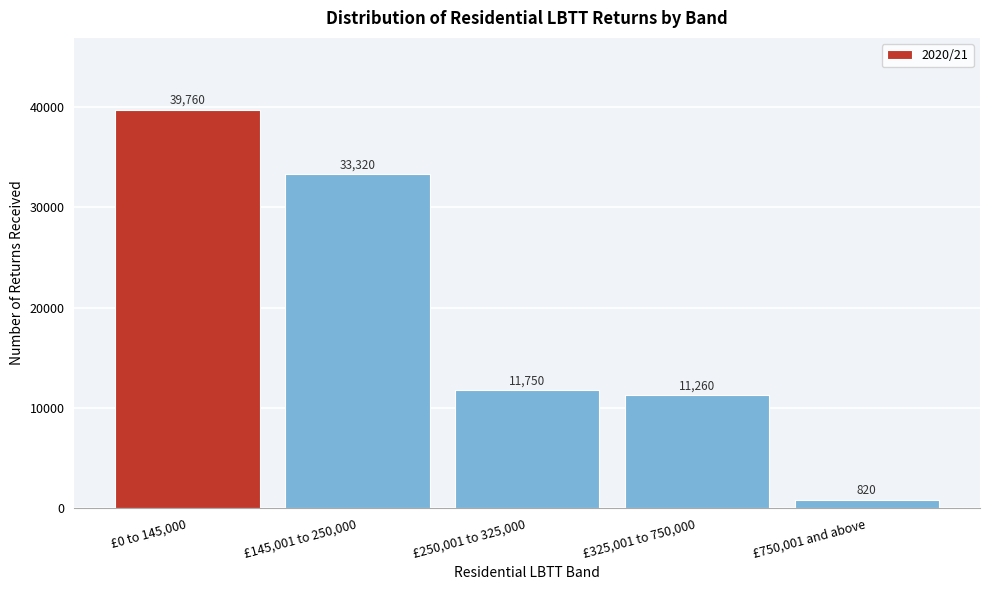

Reading left to right, list all the values displayed in this chart.

£0 to 145,000=39760	£145,001 to 250,000=33320	£250,001 to 325,000=11750	£325,001 to 750,000=11260	£750,001 and above=820